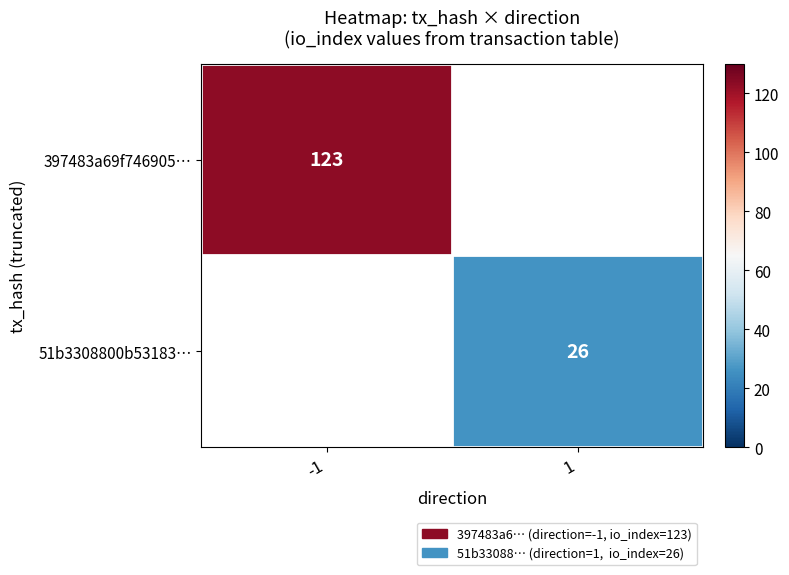

The 397483a69f746905… series shows 123 at -1. True or false?

True